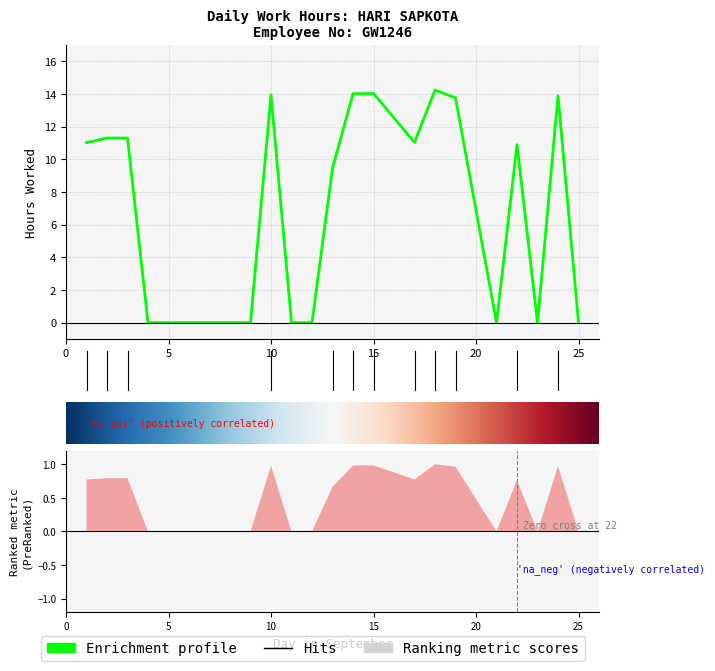

What is the difference between the maximum and second lowest values?

14.2